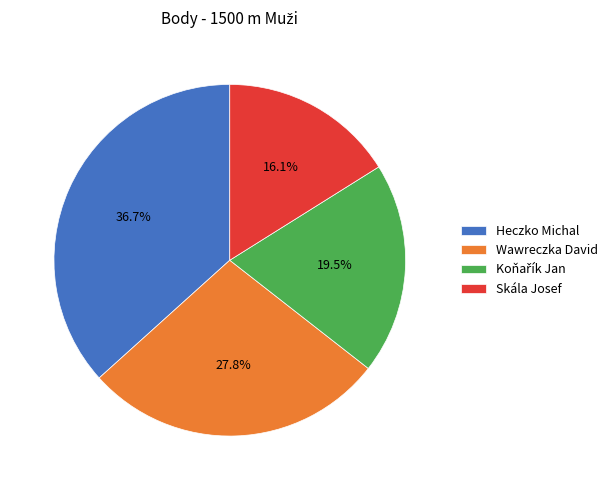

Between Skála Josef and Wawreczka David, which is larger?

Wawreczka David